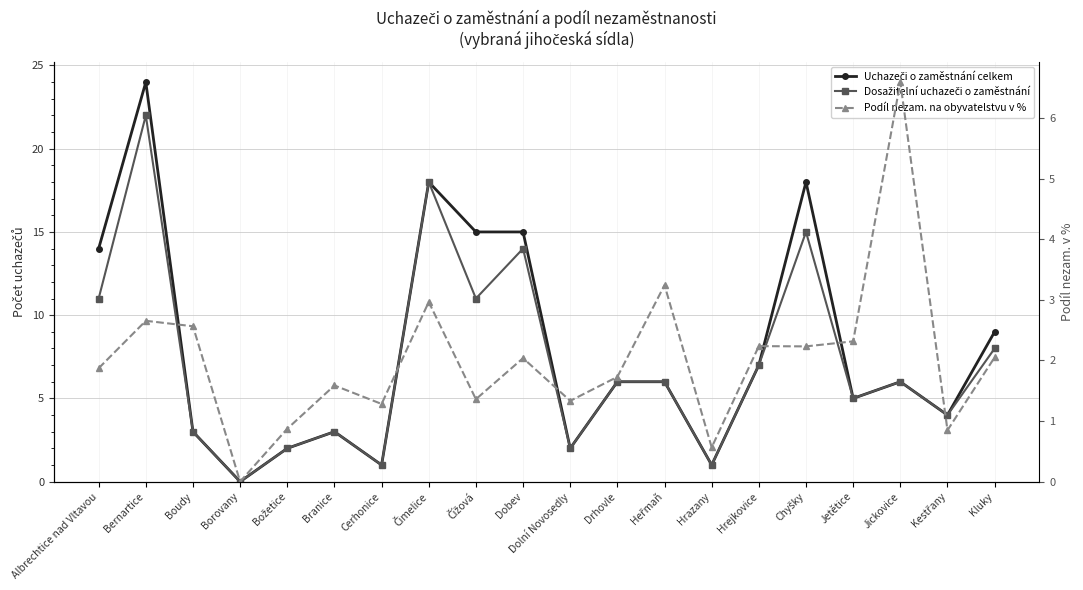

Reading right to left, transcribe all the data shown in this chart.

Uchazeči o zaměstnání celkem: 9.0	4.0	6.0	5.0	18.0	7.0	1.0	6.0	6.0	2.0	15.0	15.0	18.0	1.0	3.0	2.0	0.0	3.0	24.0	14.0
Dosažitelní uchazeči o zaměstnání: 8.0	4.0	6.0	5.0	15.0	7.0	1.0	6.0	6.0	2.0	14.0	11.0	18.0	1.0	3.0	2.0	0.0	3.0	22.0	11.0
Podíl nezam. na obyvatelstvu v %: 2.1	0.8	6.6	2.3	2.2	2.2	0.6	3.2	1.7	1.3	2.0	1.4	3.0	1.3	1.6	0.9	0.0	2.6	2.7	1.9